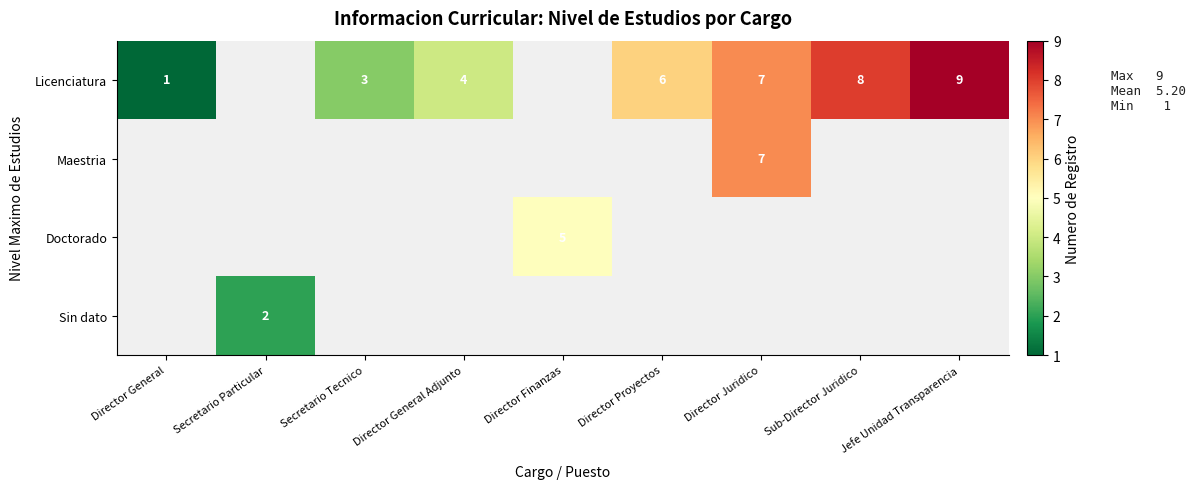

Which series changed the most between Director General Adjunto and Jefe Unidad Transparencia?

Licenciatura